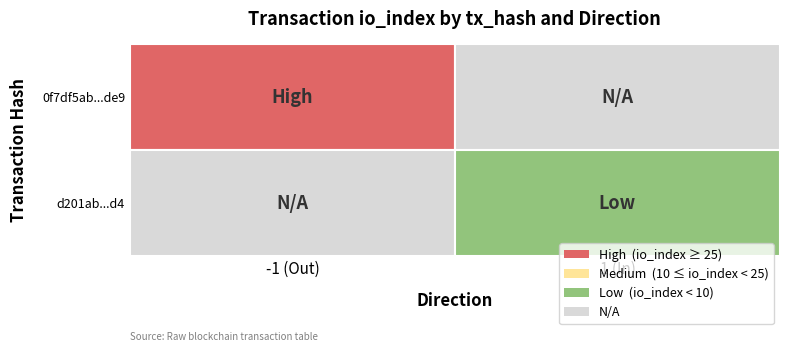

Between direction and io_index, which series saw the biggest shift?

0f7df5ab0d071479394fbc1783d3c8268828de9